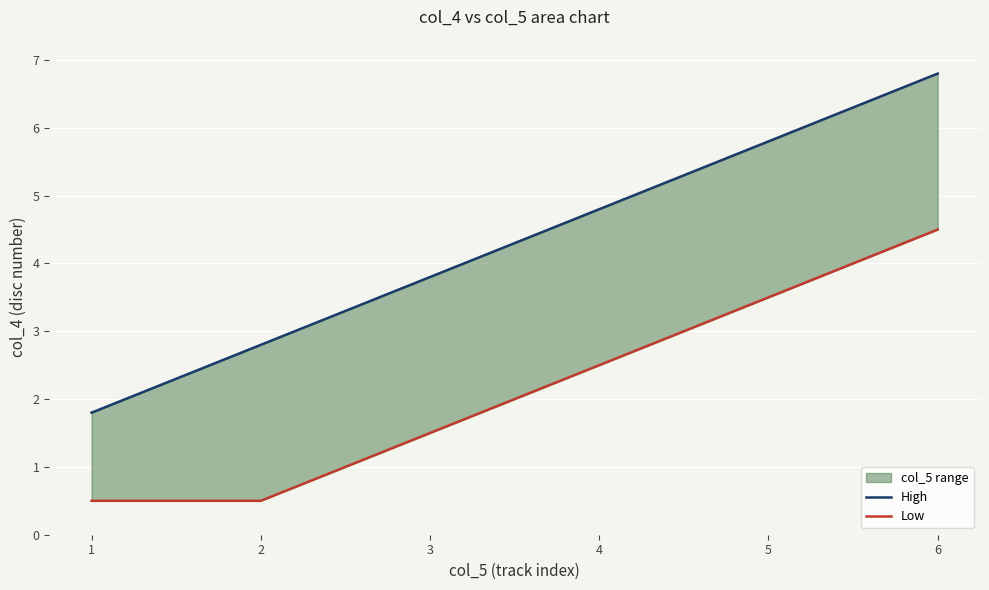

What is the difference between the maximum and minimum values in the High series?

5.0